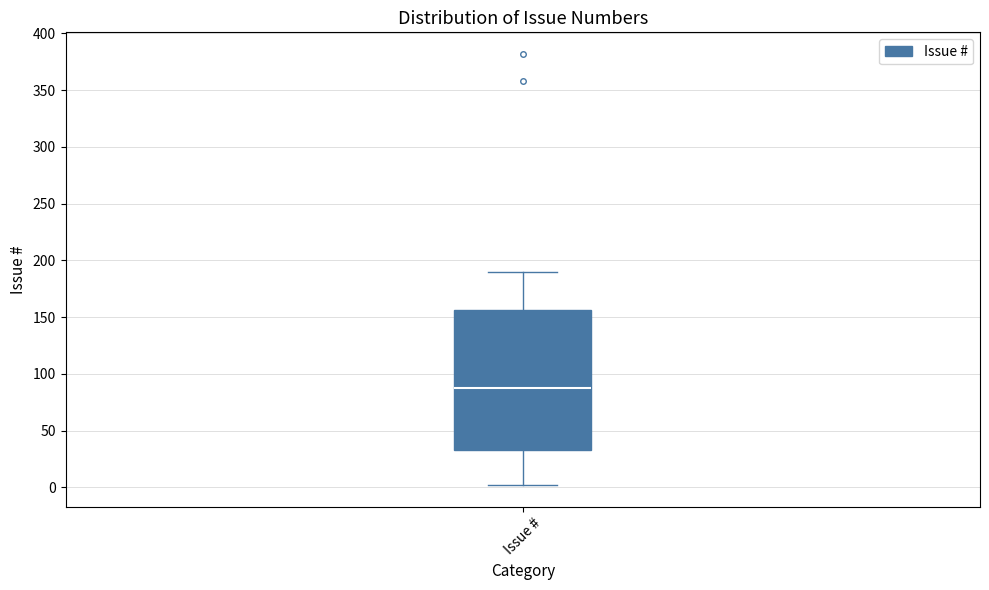

Transcribe this box plot: give where the median line is, the range the box spans, and where the two whiskers end, as read against the y-axis. The values are not printed on the chart, so give them approximately, as read against the axis.

median 90, box 35 to 155, whiskers 0 to 190